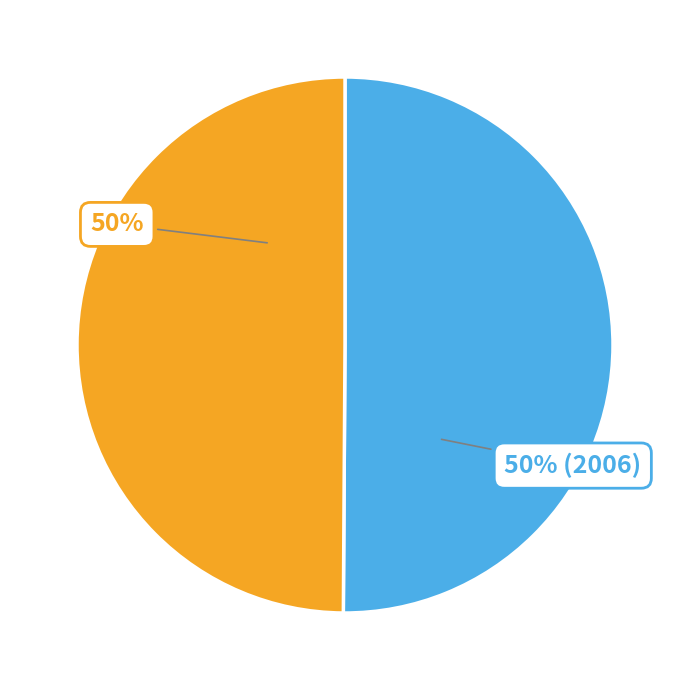

To the nearest percent, what is the average slice percentage?

50%